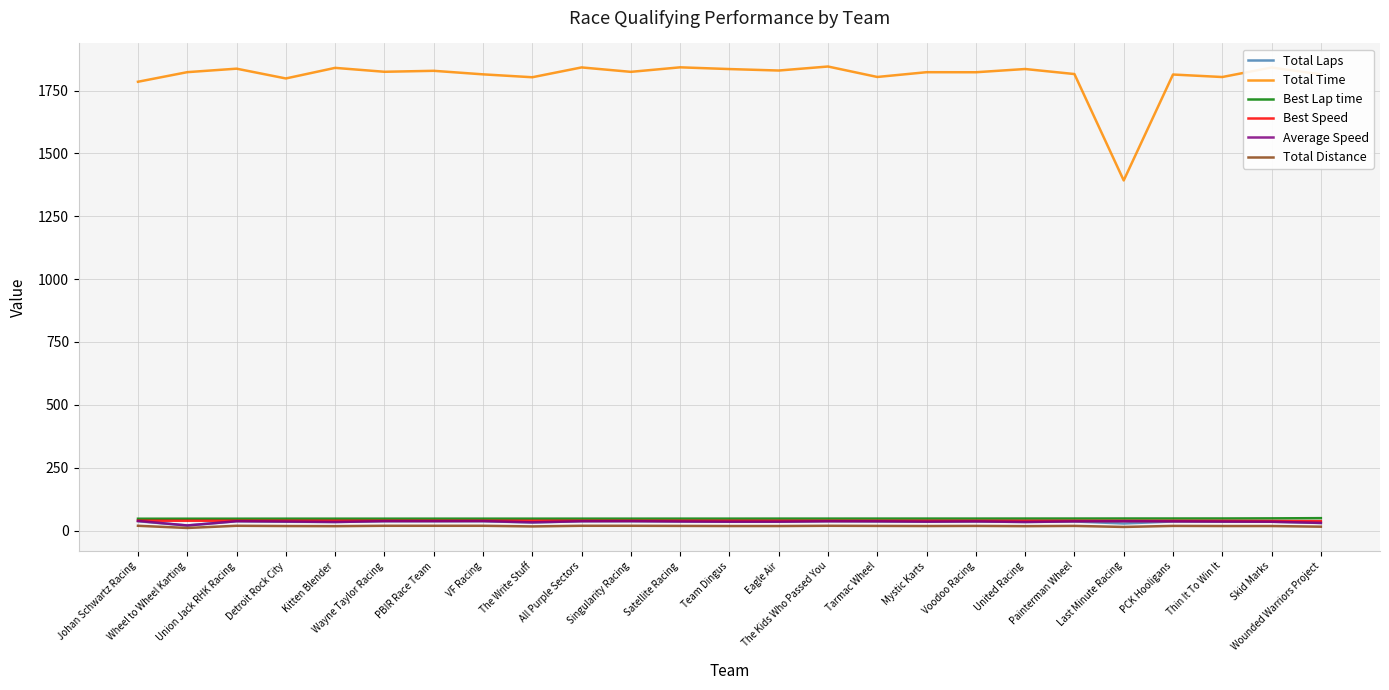

Which series has the widest spread of values?

Total Time